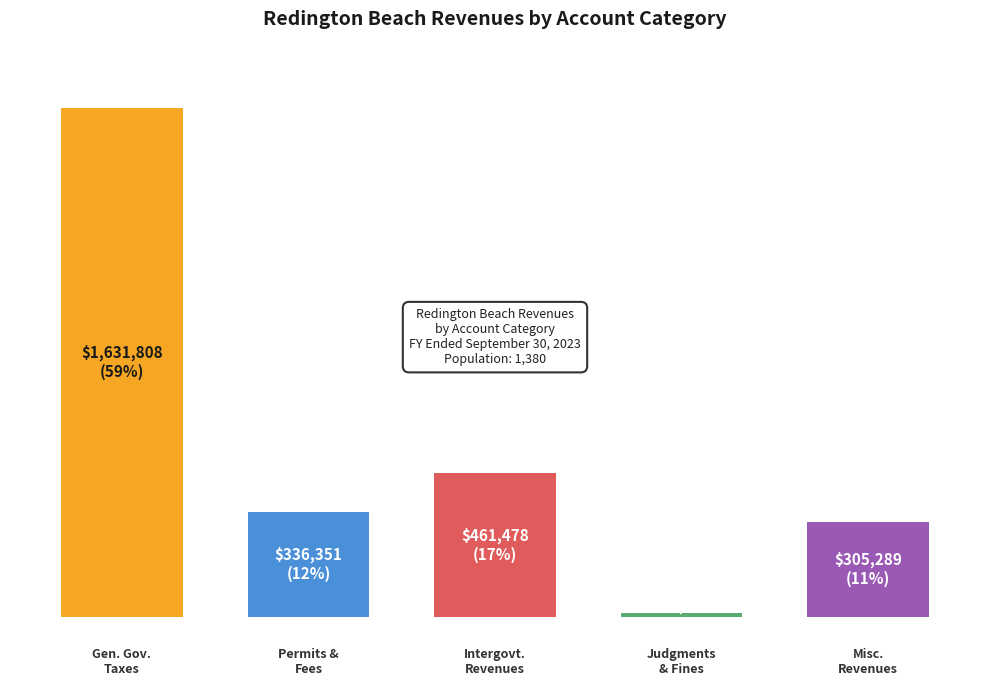

What is the ratio of the value at Intergovernmental Revenues to the value at Permits, Fees, and Special Assessments?

1.4